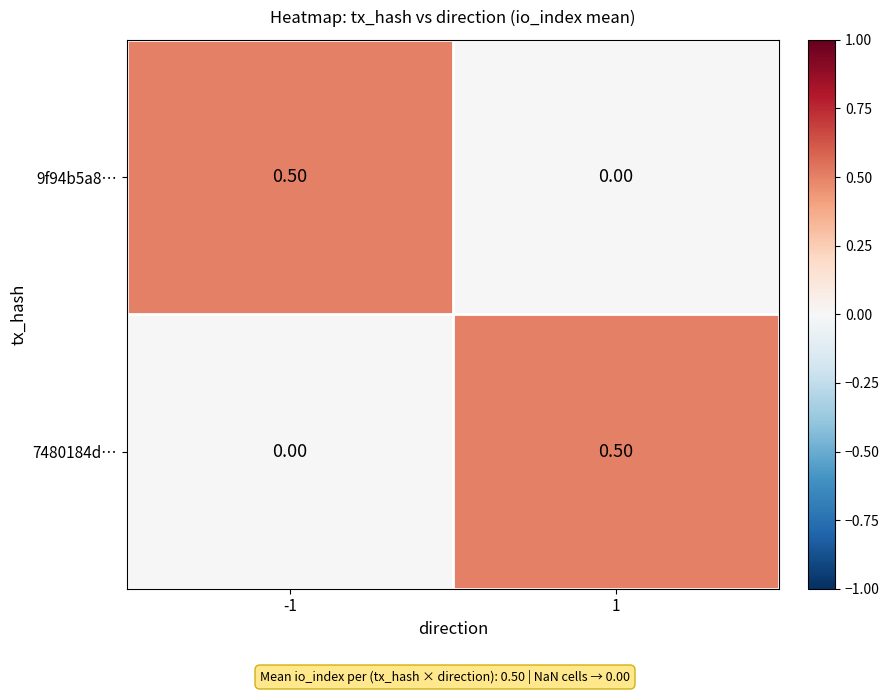

What is the difference between the maximum and minimum values in the 9f94b5a8… series?

0.5